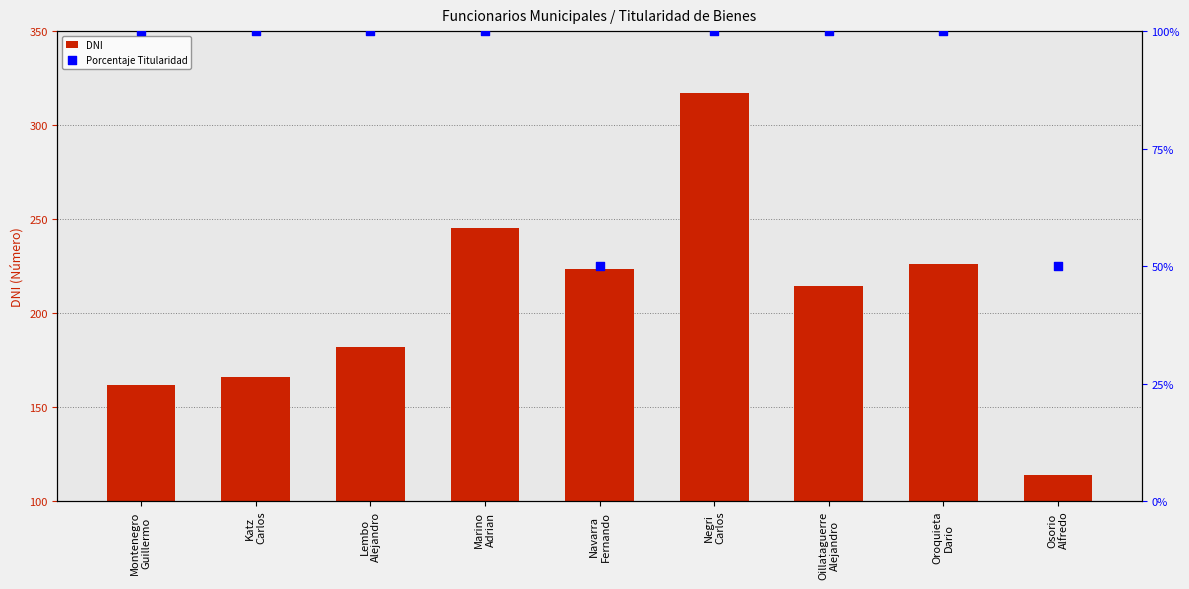

Which series contains the lowest Y value?

Porcentaje Titularidad